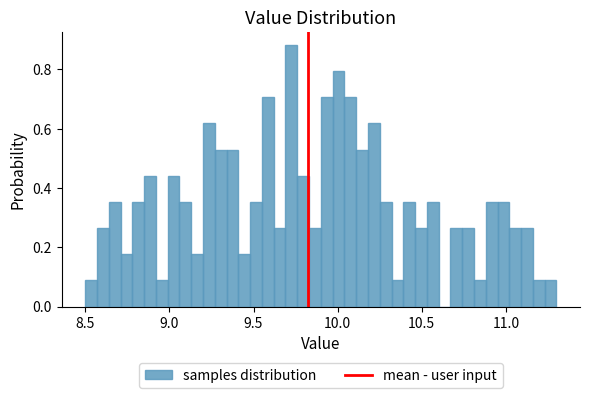

Around what value on the x-axis is the tallest bar? Give the approximate position of its centre, as read against the axis.

9.75